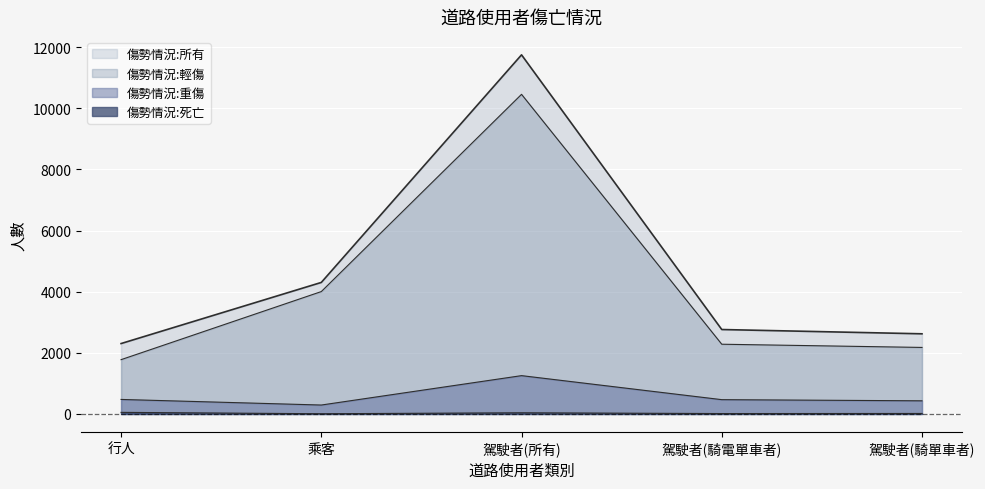

At which category is the sum across all series the highest?

駕駛者(所有)